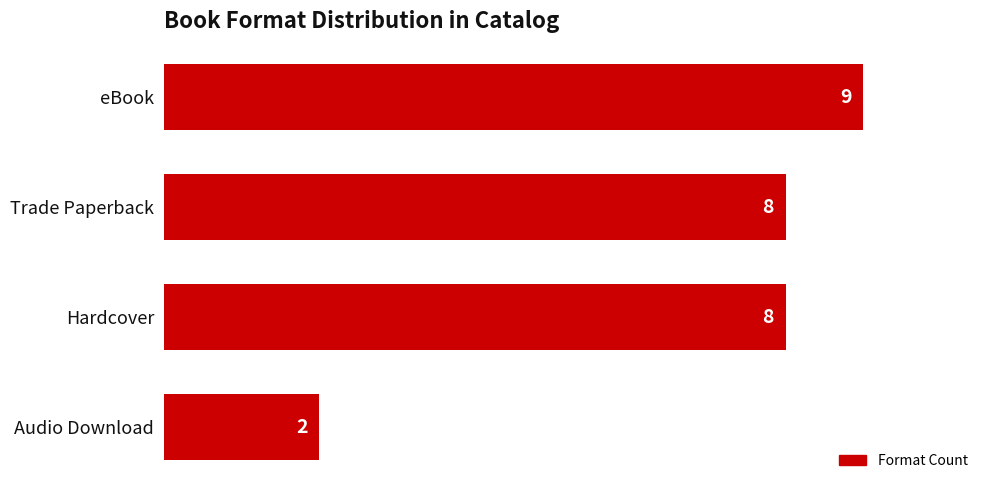

Count the values in the range 8 to 9.

3